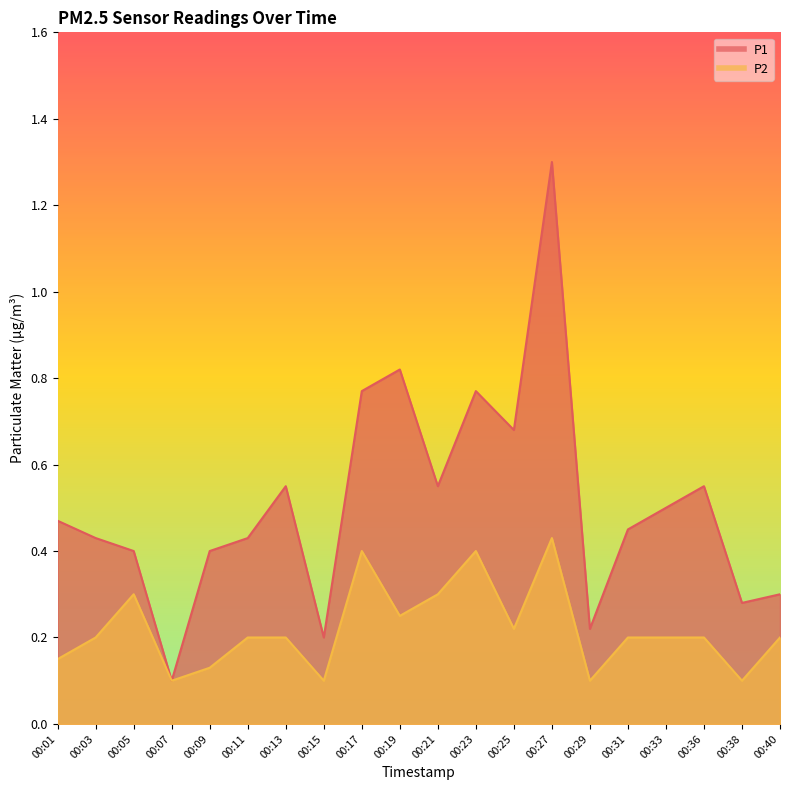

The P2 series shows 0.1 at 00:19. True or false?

False